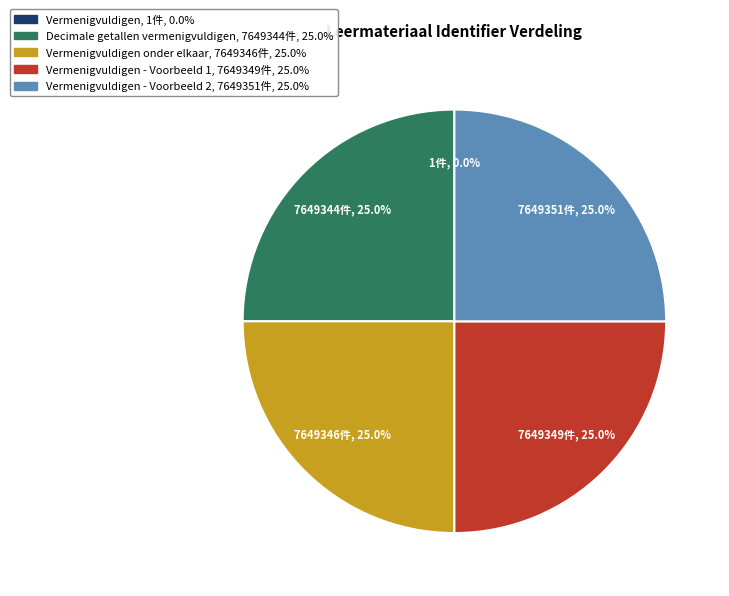

Does any single category account for the majority?

No